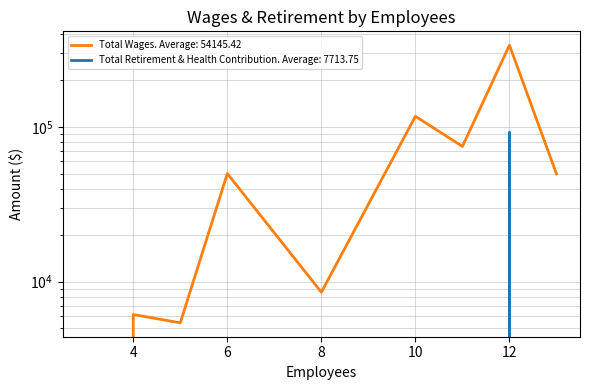

How many values in Total Wages are above zero?

8